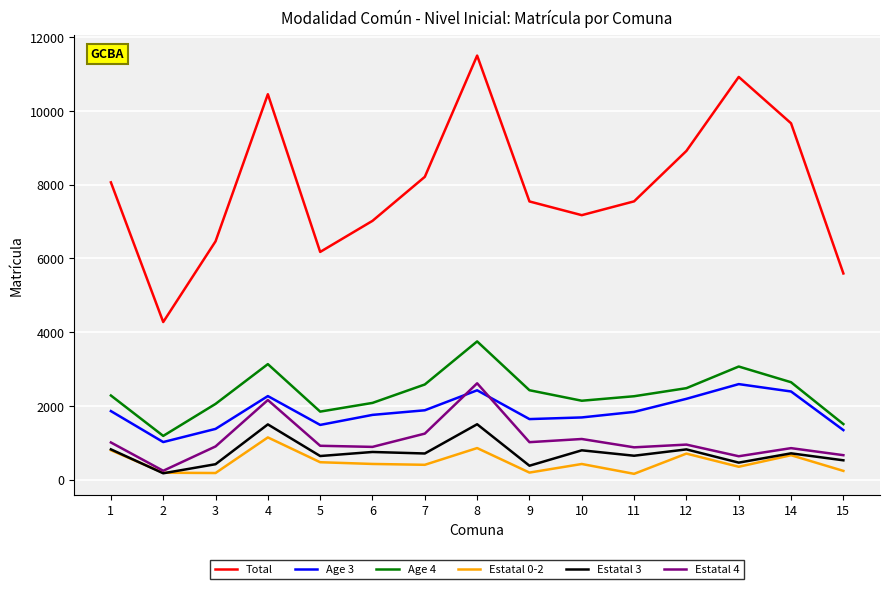

The value of Age 3 at 1 is 1857. True or false?

True